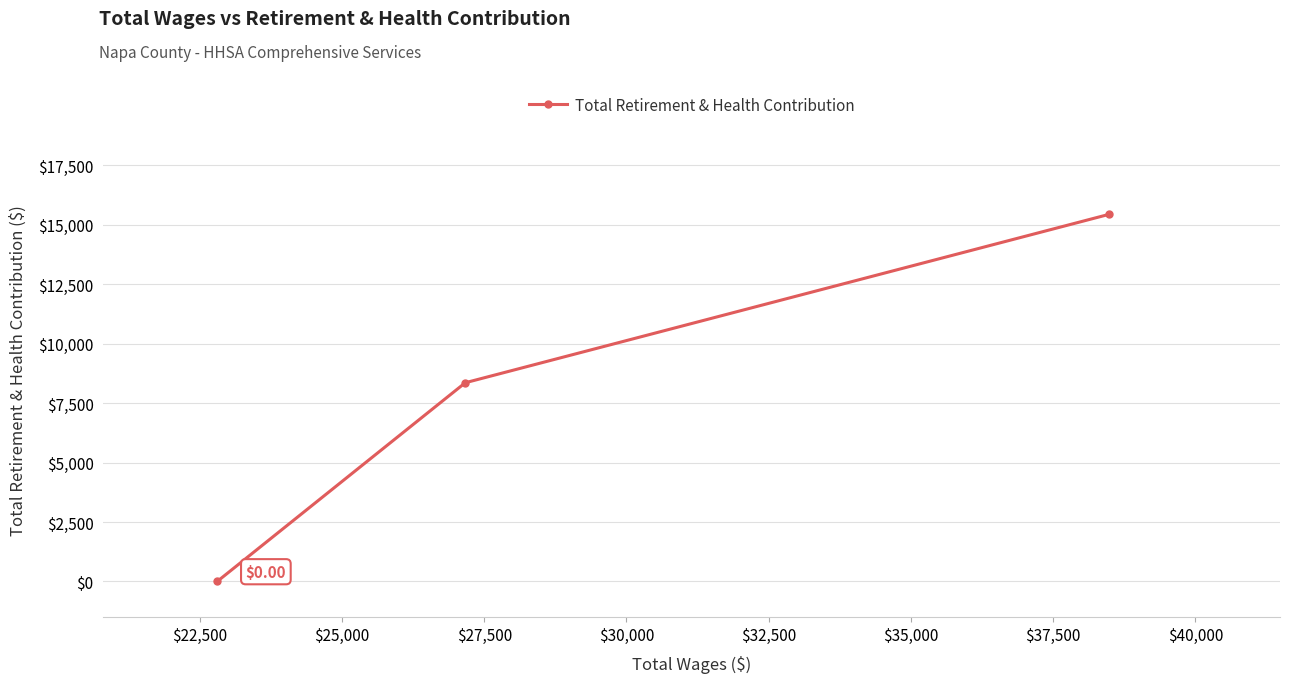

What is the sum of all values?

23786